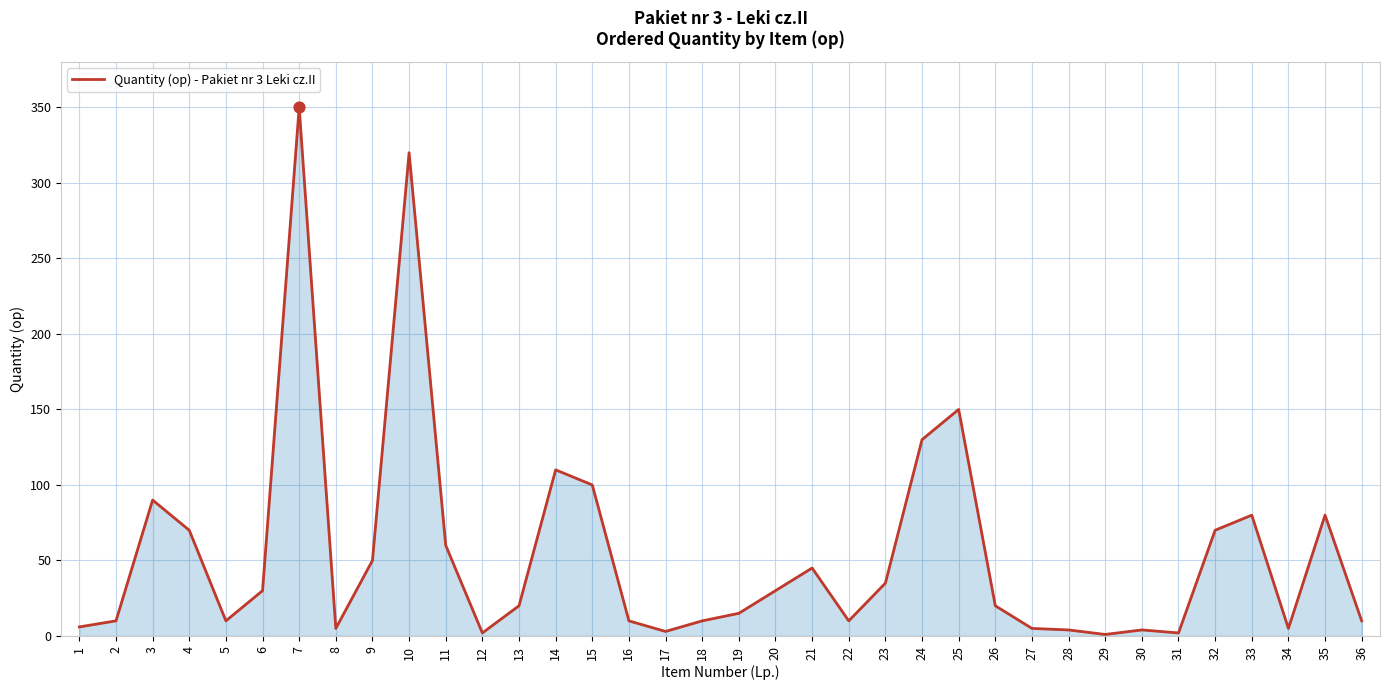

Between 20 and 23, which is larger?

23